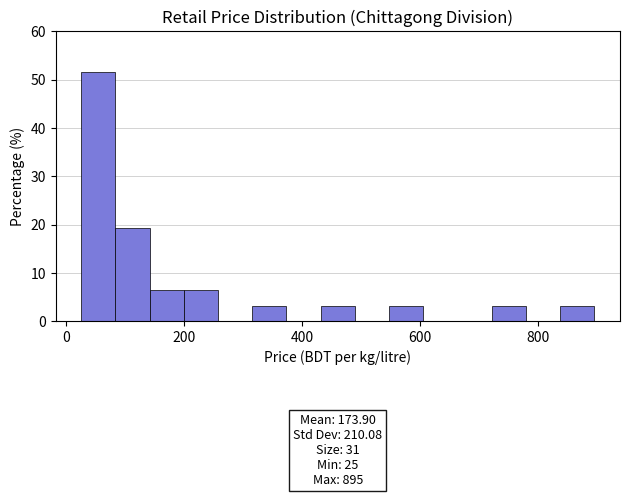

Read against the x-axis, roughly where is the centre of the tallest bar?

60